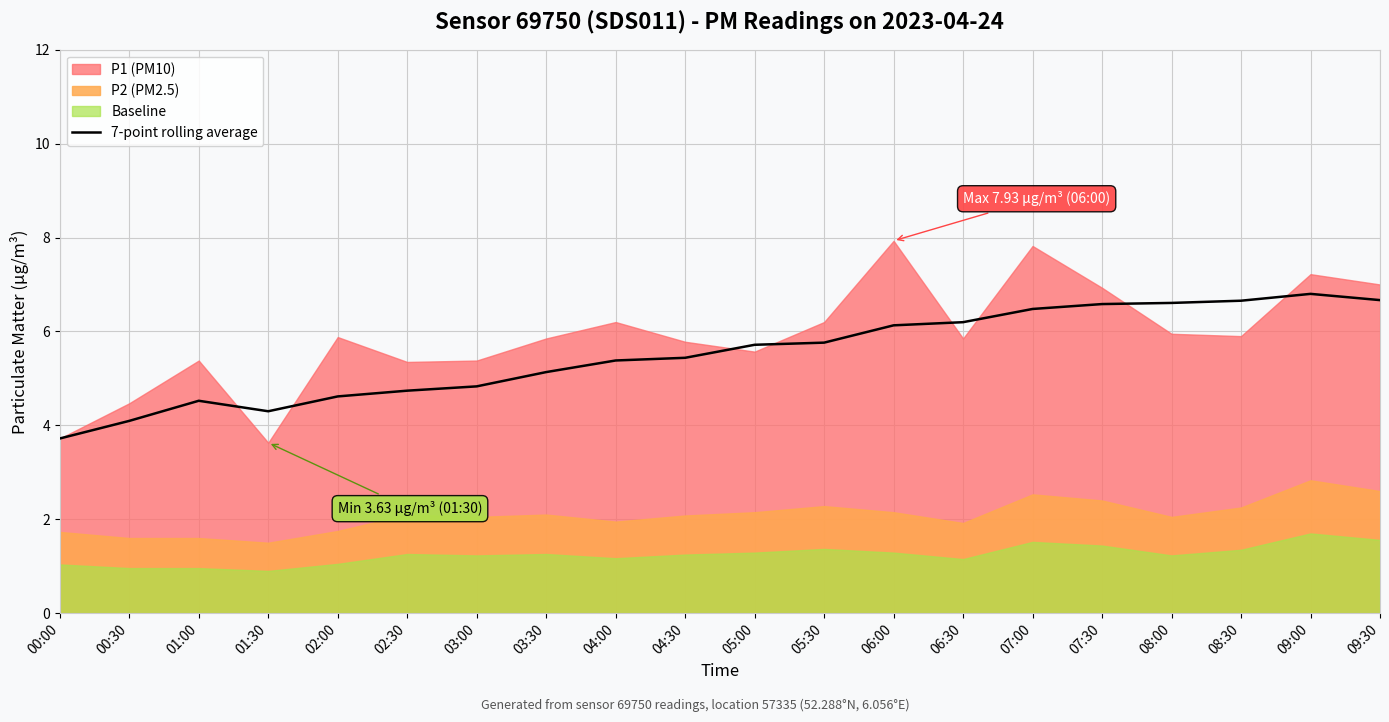

Where does the 7-point rolling average series first go above 5?

03:30